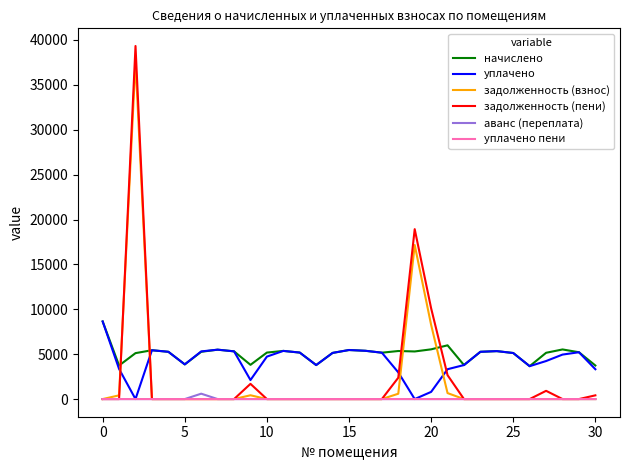

What is the average value of the уплачено series?

4291.7